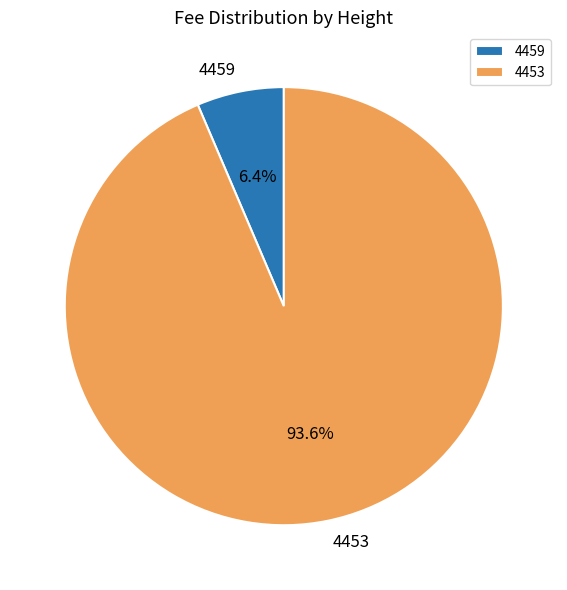

How many segments does this pie chart have?

2